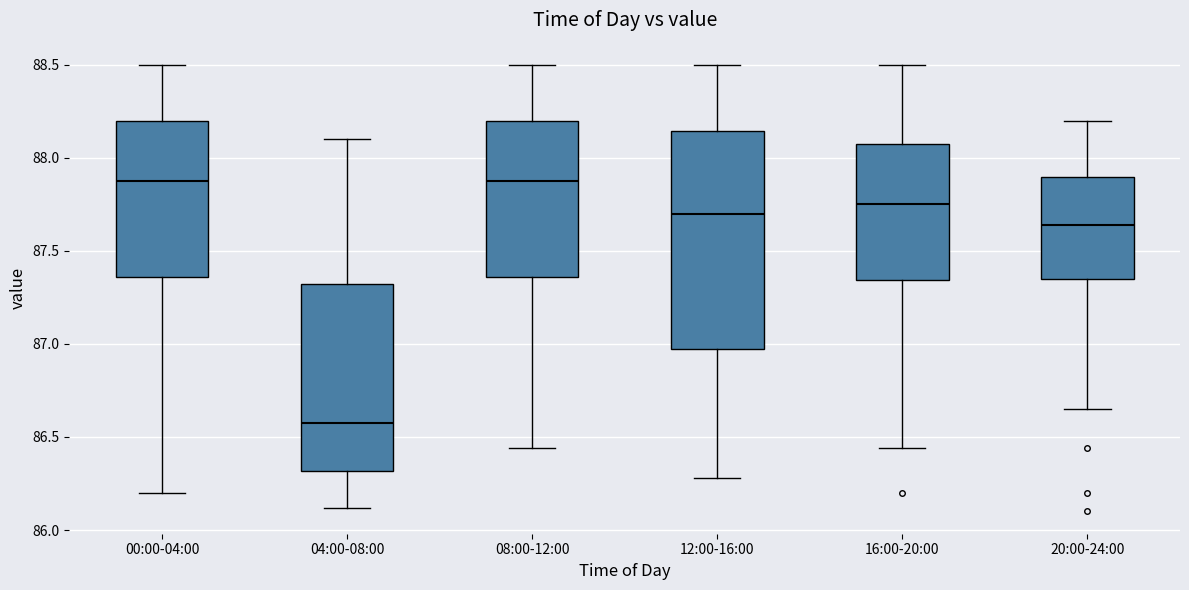

Reading left to right, read every box against the y-axis: the position of its median line, the range the box covers, and the ends of its whiskers. The values are not printed on the chart, so give them approximately, as read against the axis.

00:00-04:00: median 87.90, box 87.35 to 88.20, whiskers 86.20 to 88.50
04:00-08:00: median 86.60, box 86.30 to 87.35, whiskers 86.10 to 88.10
08:00-12:00: median 87.90, box 87.35 to 88.20, whiskers 86.45 to 88.50
12:00-16:00: median 87.70, box 87.00 to 88.15, whiskers 86.30 to 88.50
16:00-20:00: median 87.75, box 87.35 to 88.10, whiskers 86.45 to 88.50
20:00-24:00: median 87.65, box 87.35 to 87.90, whiskers 86.65 to 88.20